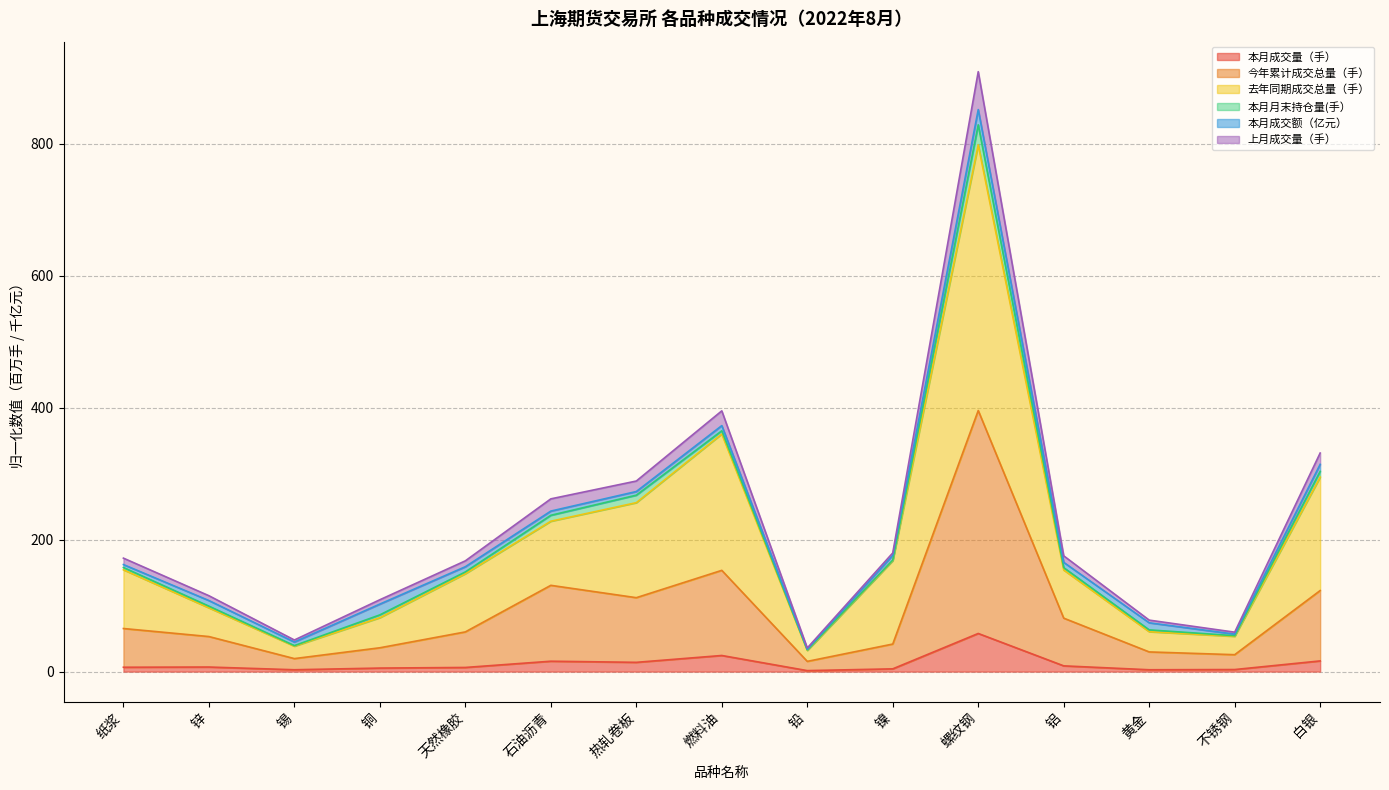

Between 石油沥青 and 天然橡胶, which is larger?

石油沥青